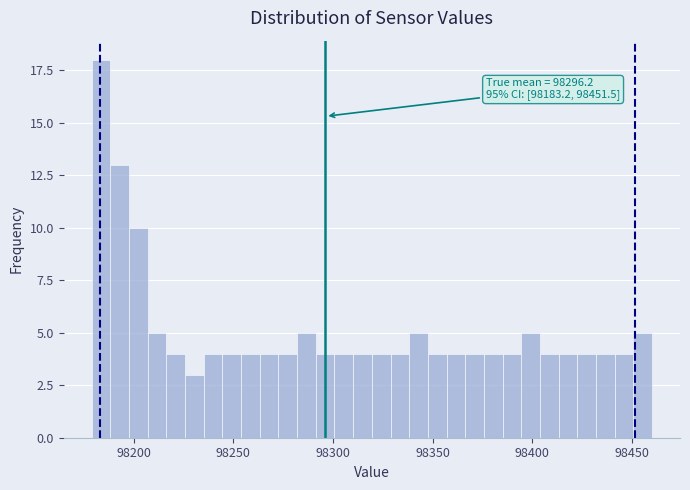

Read against the x-axis, roughly where is the centre of the tallest bar?

98185